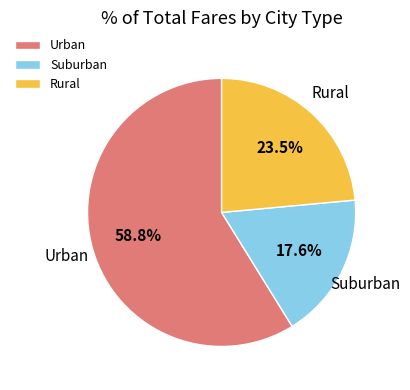

Between Urban and Rural, which is larger?

Urban